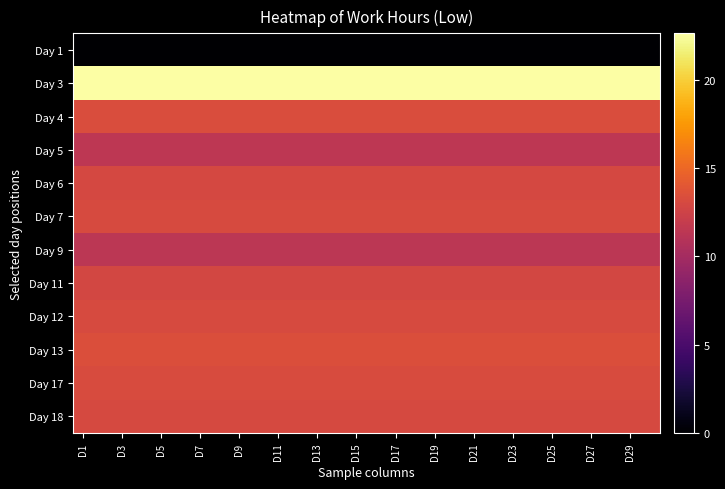

Which series has the widest spread of values?

Day 1